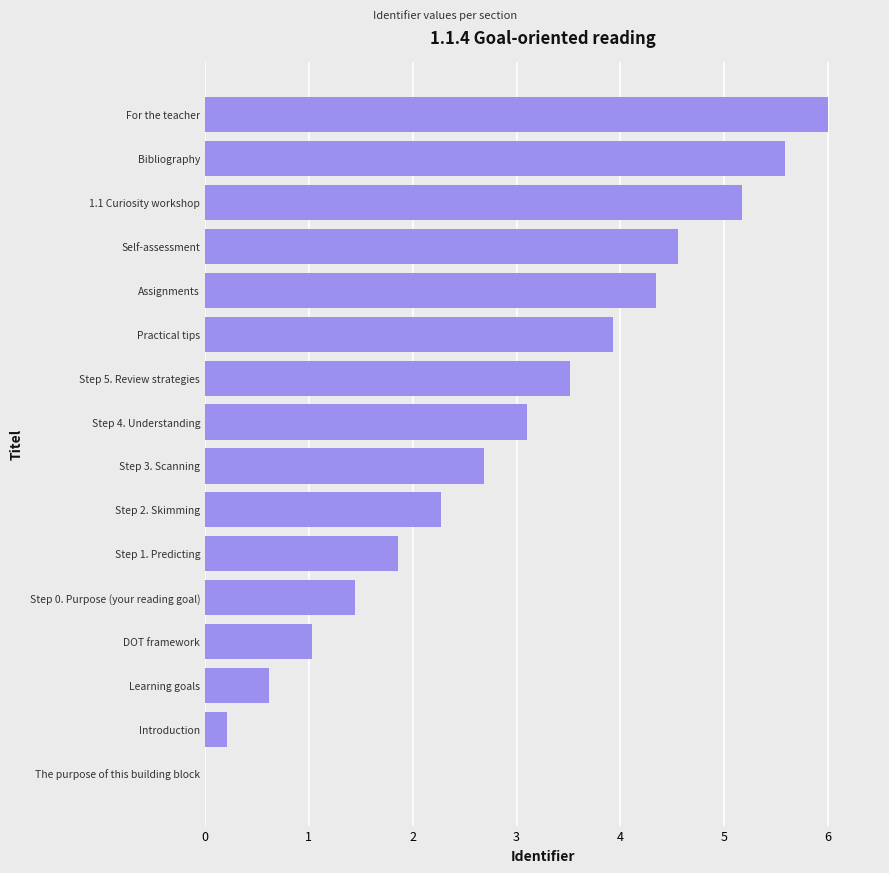

Reading top to bottom, list all the values displayed in this chart.

For the teacher=6.0	Bibliography=5.6	1.1 Curiosity workshop=5.2	Self-assessment=4.6	Assignments=4.3	Practical tips=3.9	Step 5. Review strategies=3.5	Step 4. Understanding=3.1	Step 3. Scanning=2.7	Step 2. Skimming=2.3	Step 1. Predicting=1.9	Step 0. Purpose (your reading goal)=1.4	DOT framework=1.0	Learning goals=0.6	Introduction=0.2	The purpose of this building block=0.0